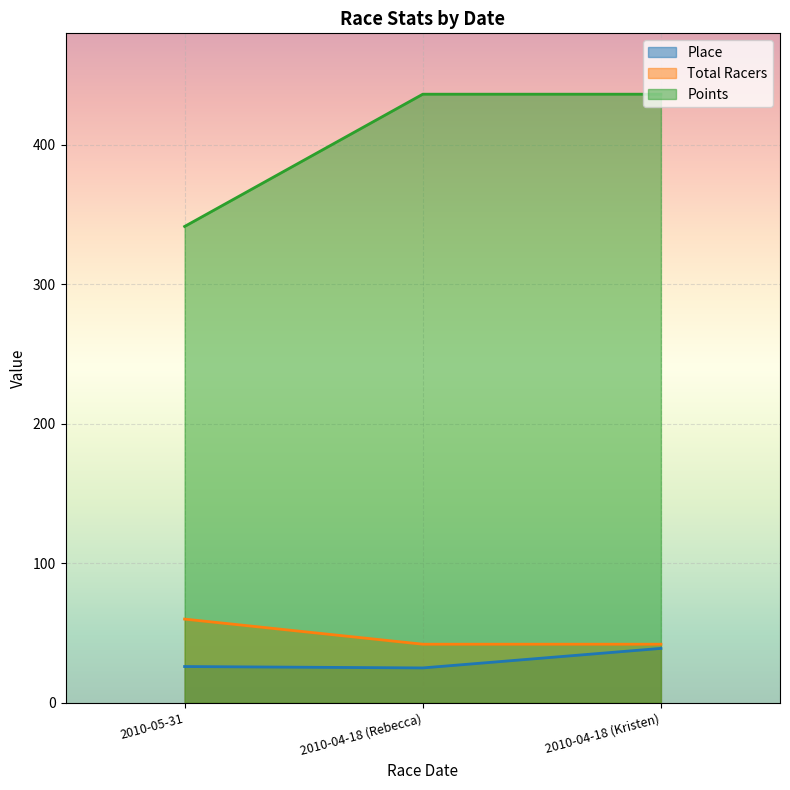

What is the label of the 2nd point from the left?

2010-04-18 (Rebecca)